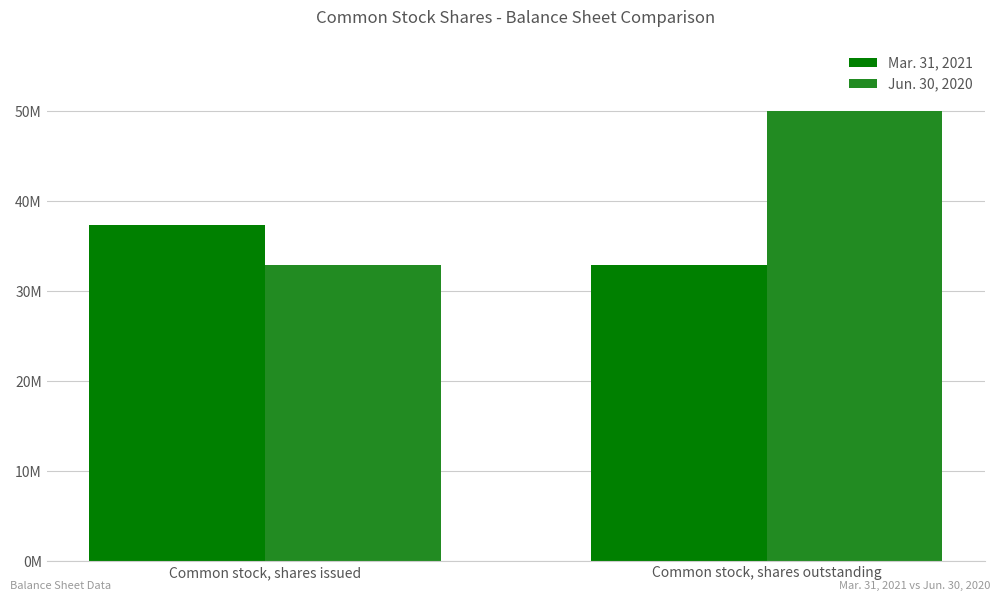

What are all the series names shown in the legend?

Mar. 31, 2021, Jun. 30, 2020